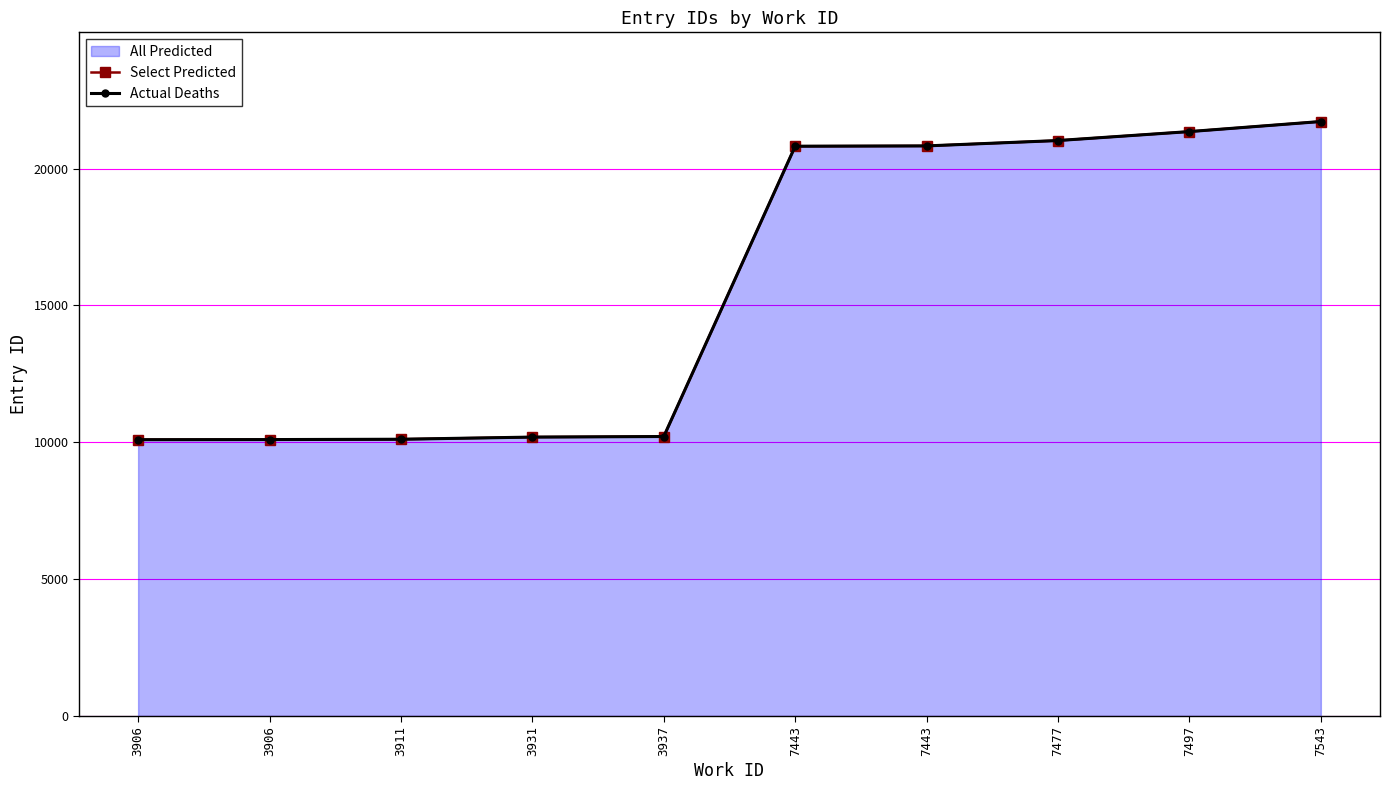

Which series reaches the maximum Y coordinate?

Select Predicted